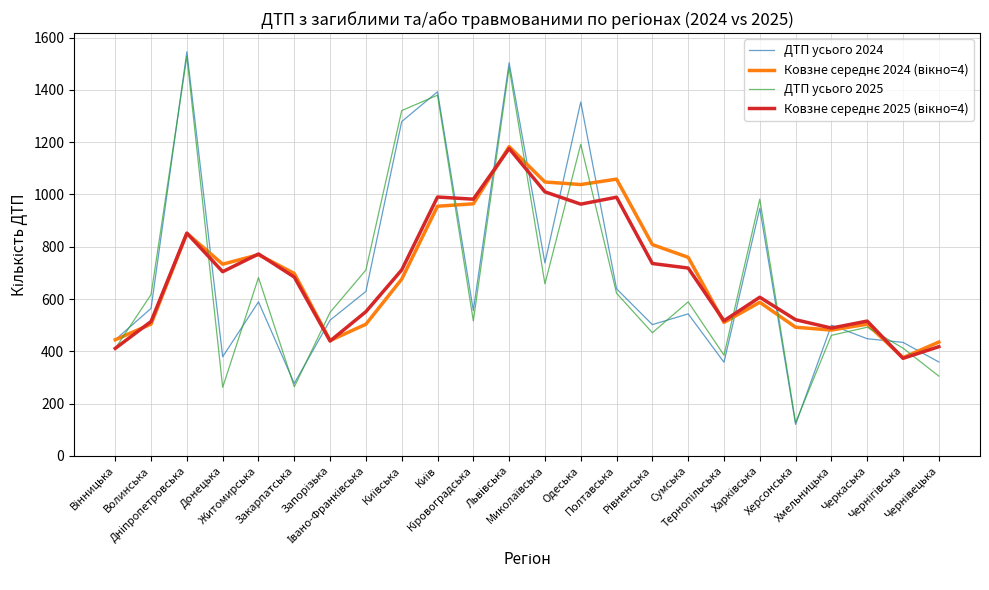

What is the difference between the maximum and minimum values in the ДТП усього 2024 series?

1426.0